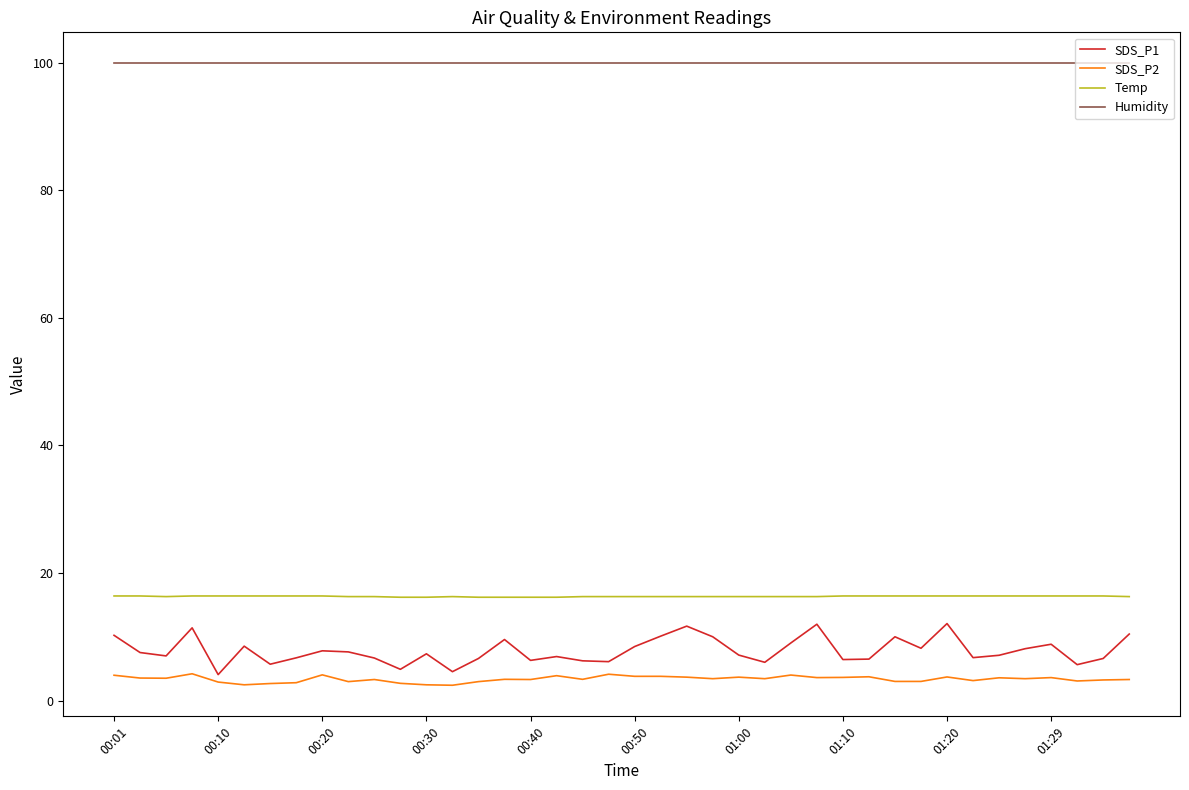

True or false: SDS_P2 and Temp intersect in this chart.

False